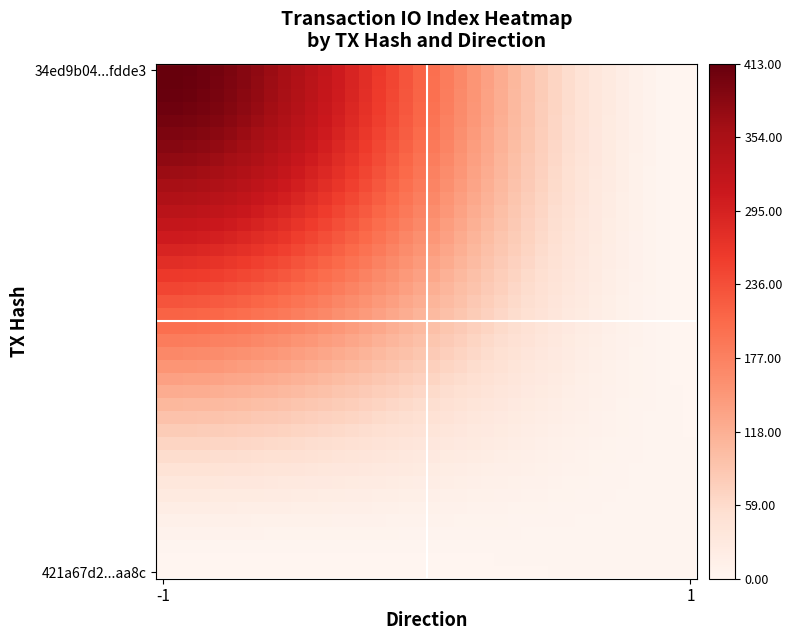

Which label corresponds to the largest value in the chart?

-1